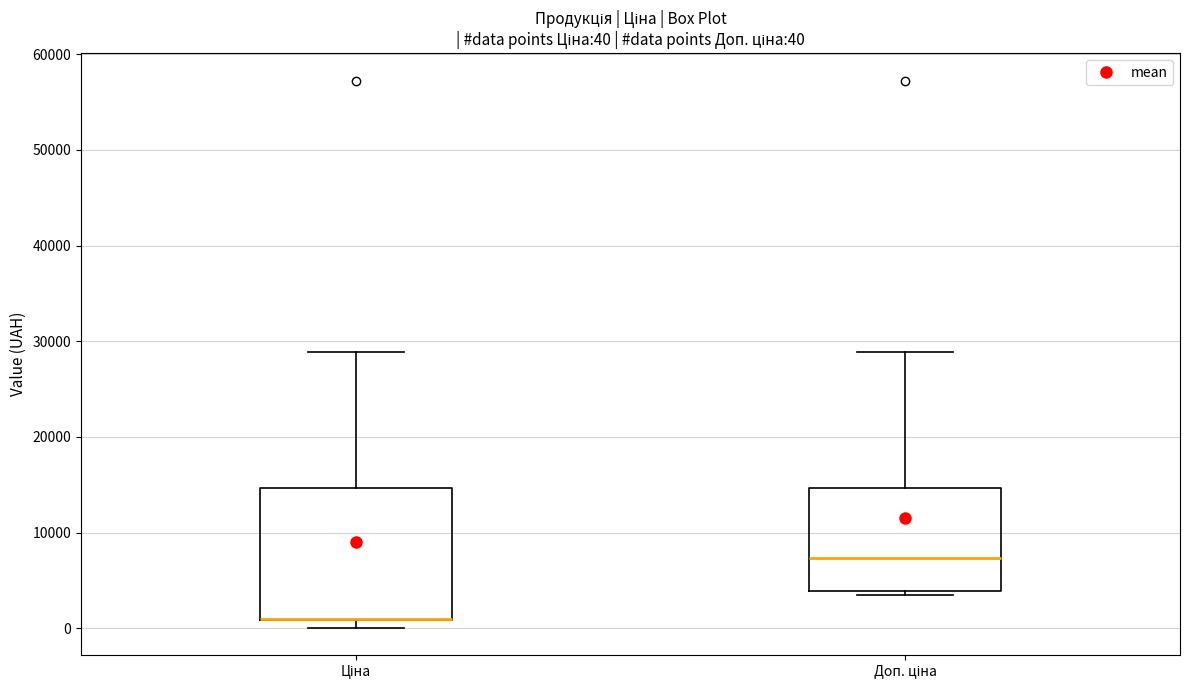

Comparing the boxes themselves (not the whiskers), which one is the tallest?

Ціна